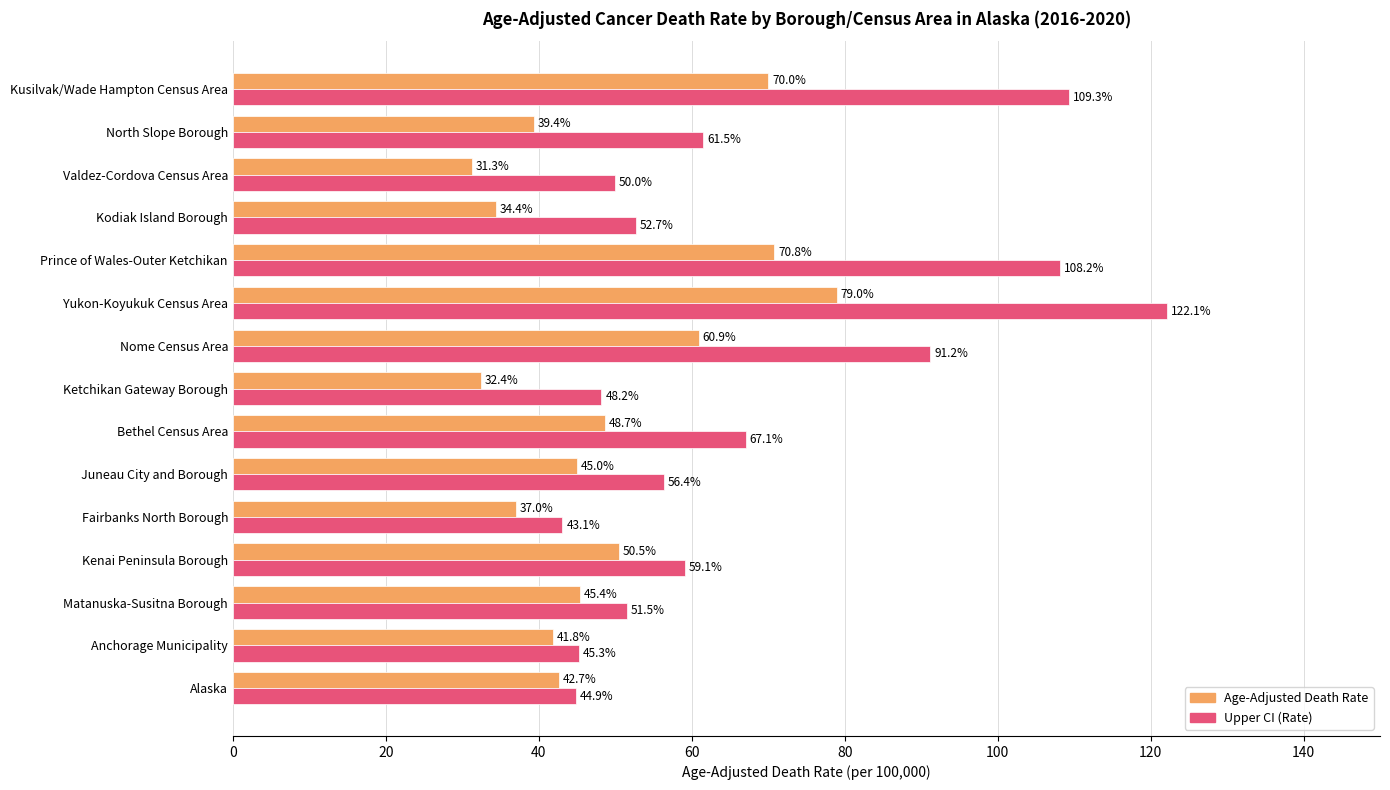

The Upper CI (Rate) series shows 94.0 at Kodiak Island Borough. True or false?

False